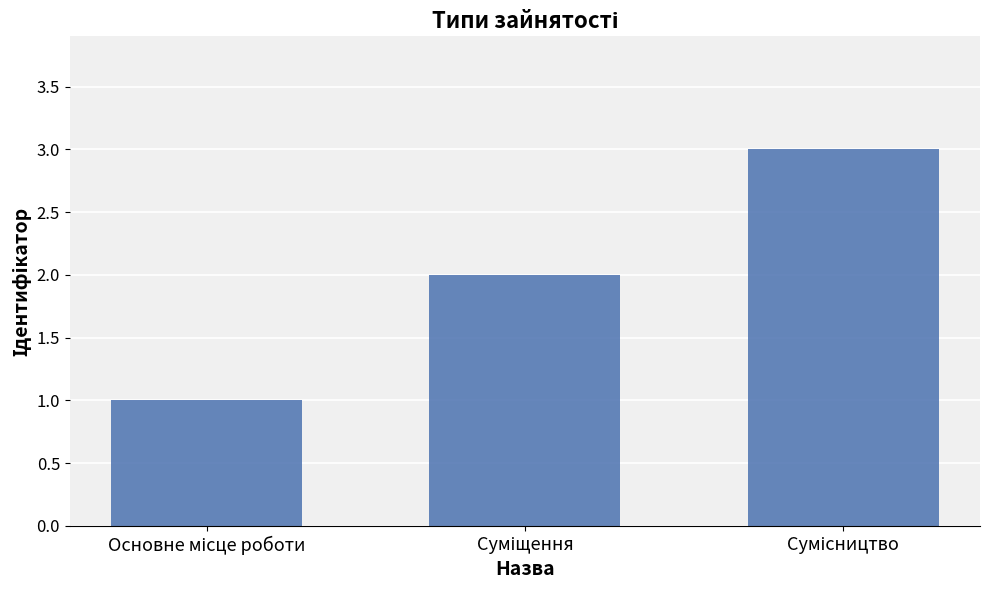

What is the greatest value displayed?

3